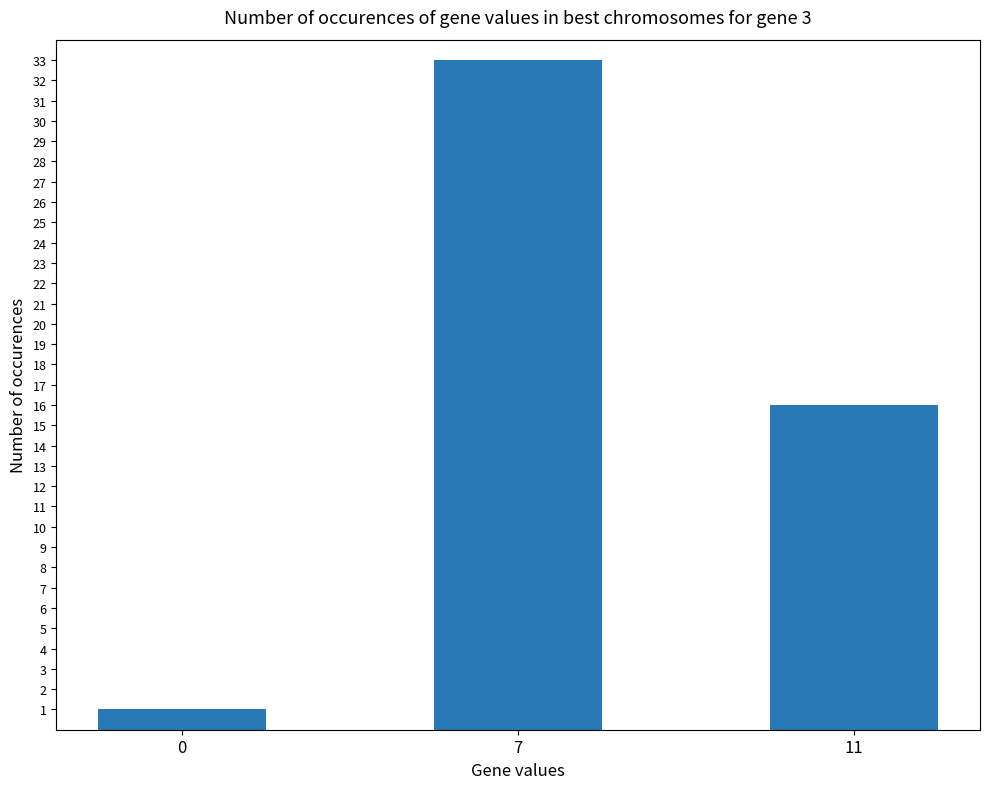

List the labels in order of value, smallest first.

0, 11, 7